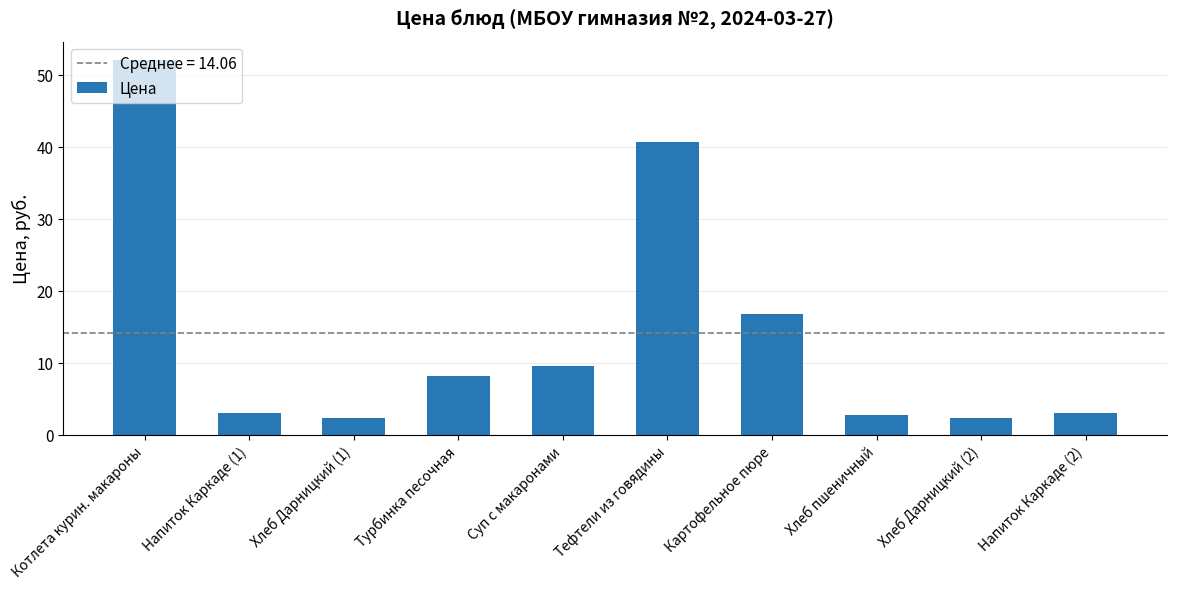

Which category has the highest value across all series?

Котлета курин. макароны